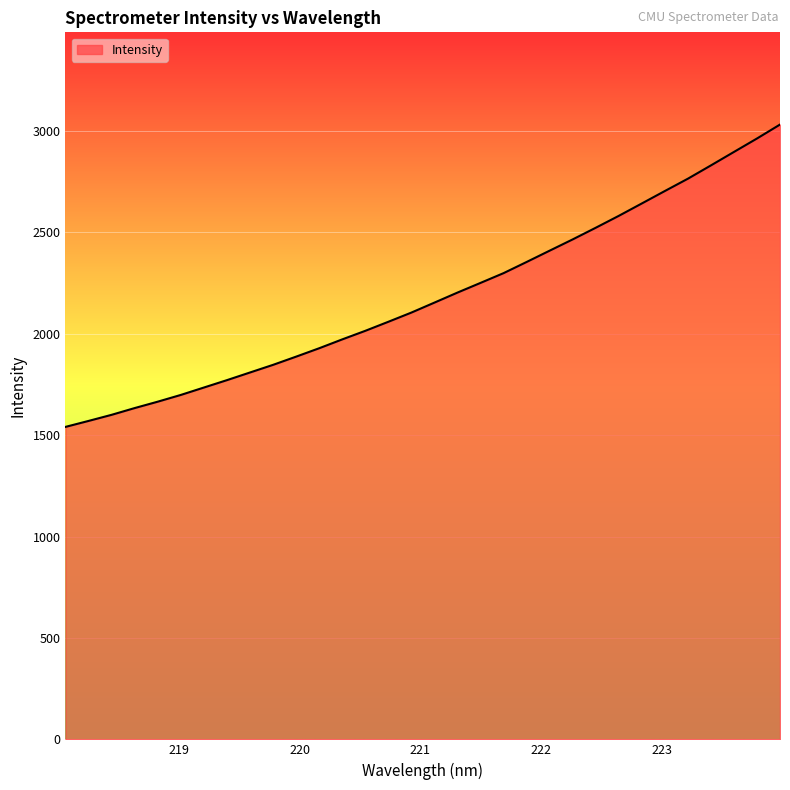

What is the maximum value shown in the chart?

3031.3